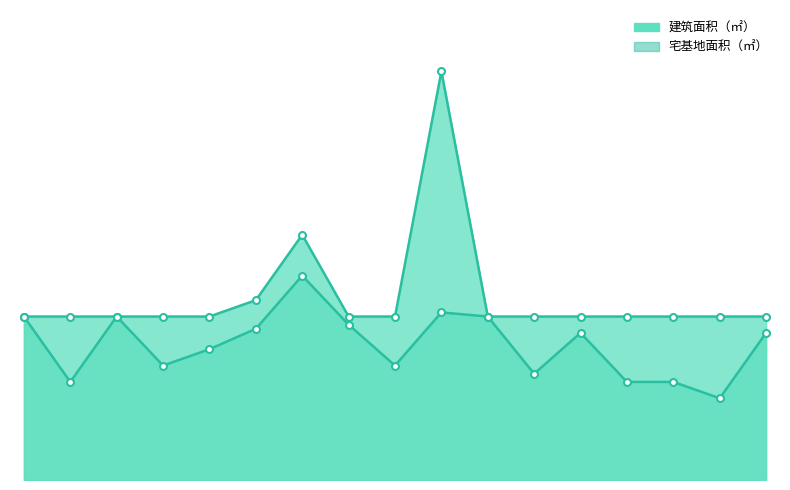

Where is the first local maximum for 宅基地面积（㎡）_line?

7